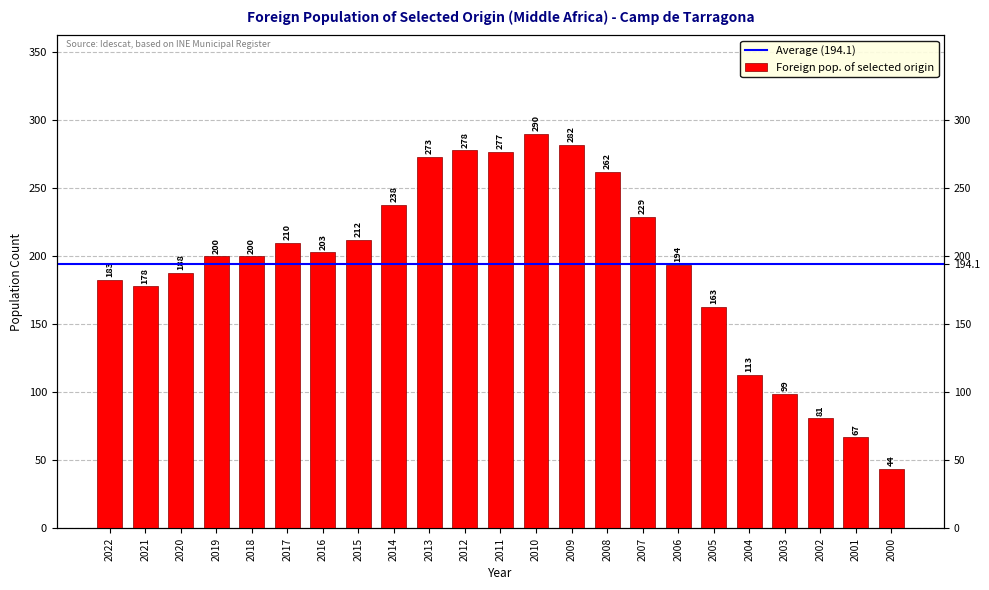

List the labels in order of value, smallest first.

2000, 2001, 2002, 2003, 2004, 2005, 2021, 2022, 2020, 2006, 2019, 2018, 2016, 2017, 2015, 2007, 2014, 2008, 2013, 2011, 2012, 2009, 2010